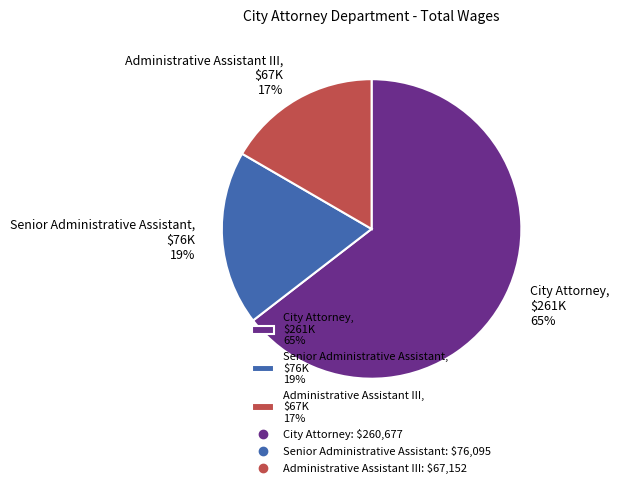

Count the number of slices in the pie.

3